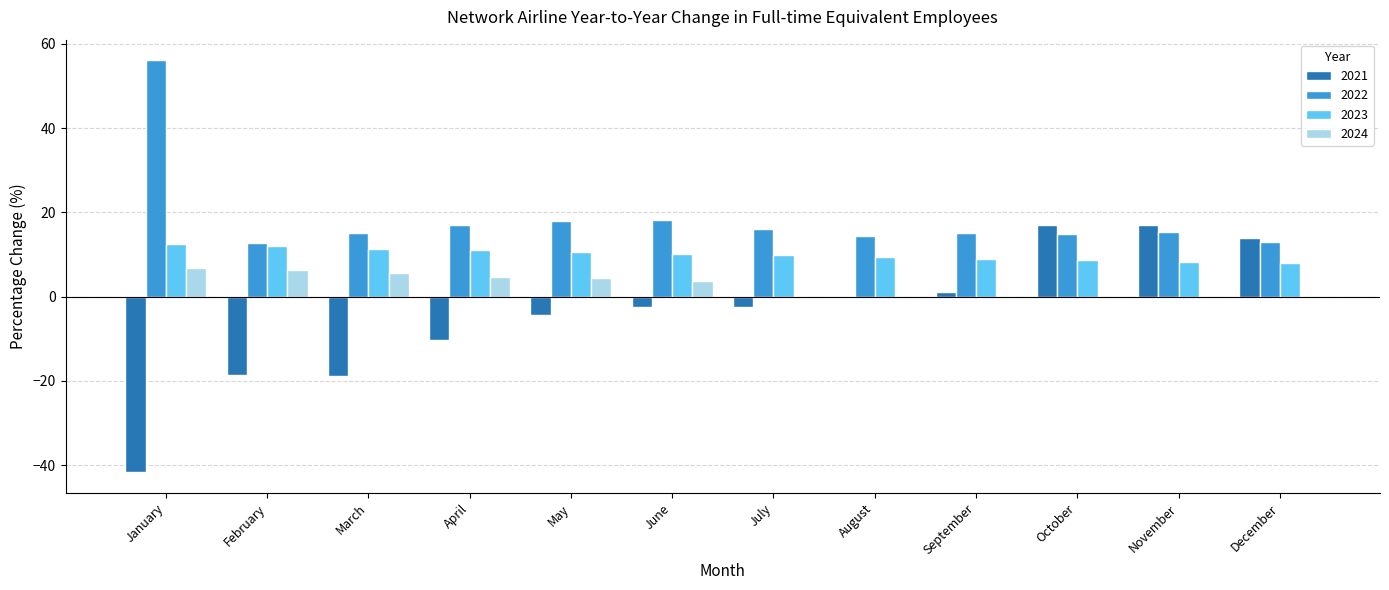

How many values in the 2024 series exceed 3?

6